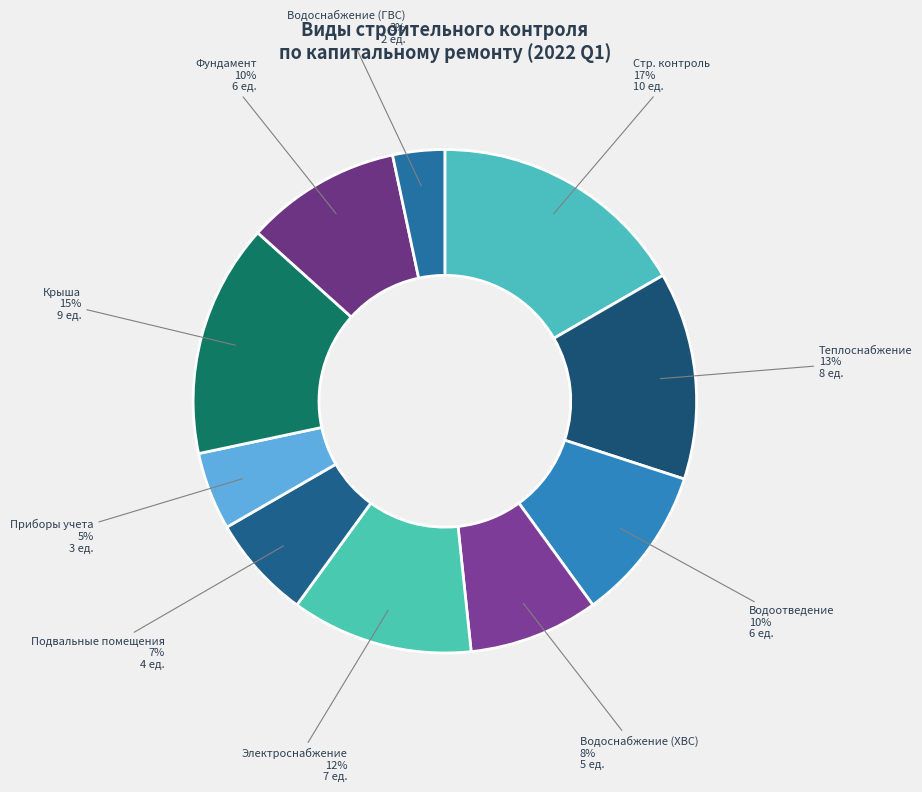

Is it true that Водоотведение is 3% of the pie?

False